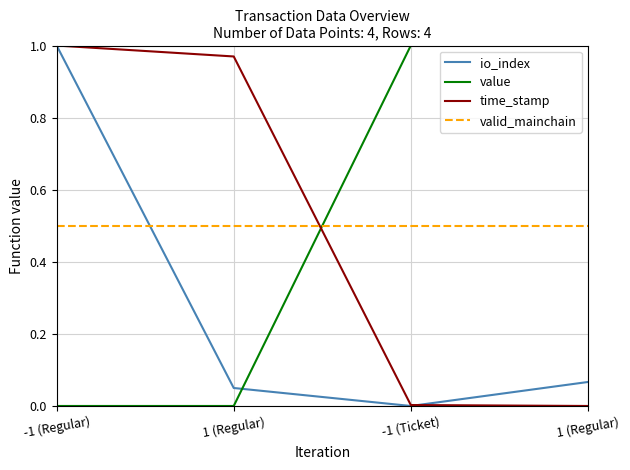

List the labels in order of time_stamp value, smallest first.

1 (Regular), -1 (Ticket), 1 (Regular), -1 (Regular)